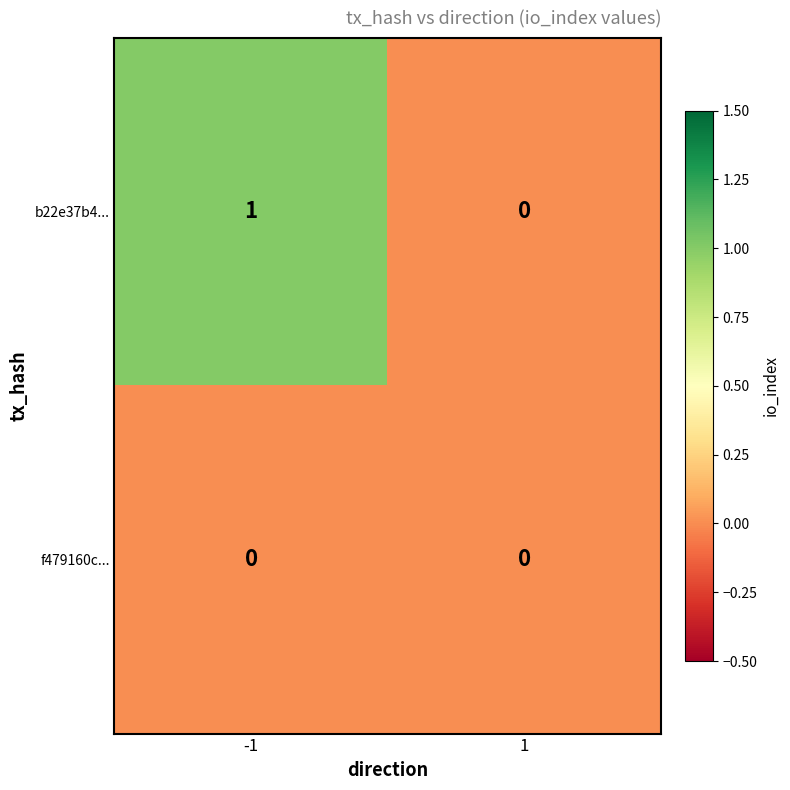

True or false: f479160c... has a value of 0 at -1.

True